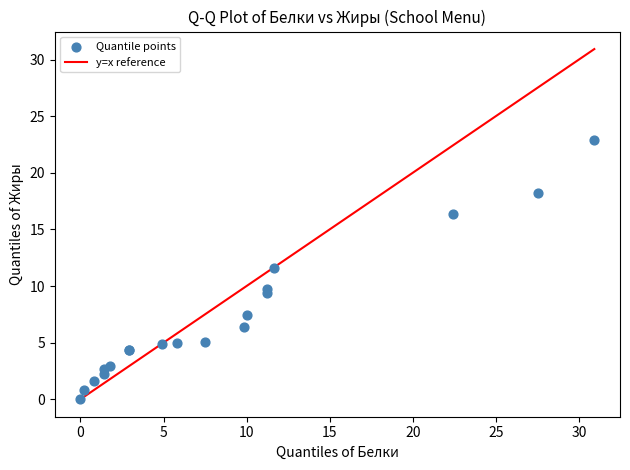

What Y value in the scatter plot is closest to 11?

11.6